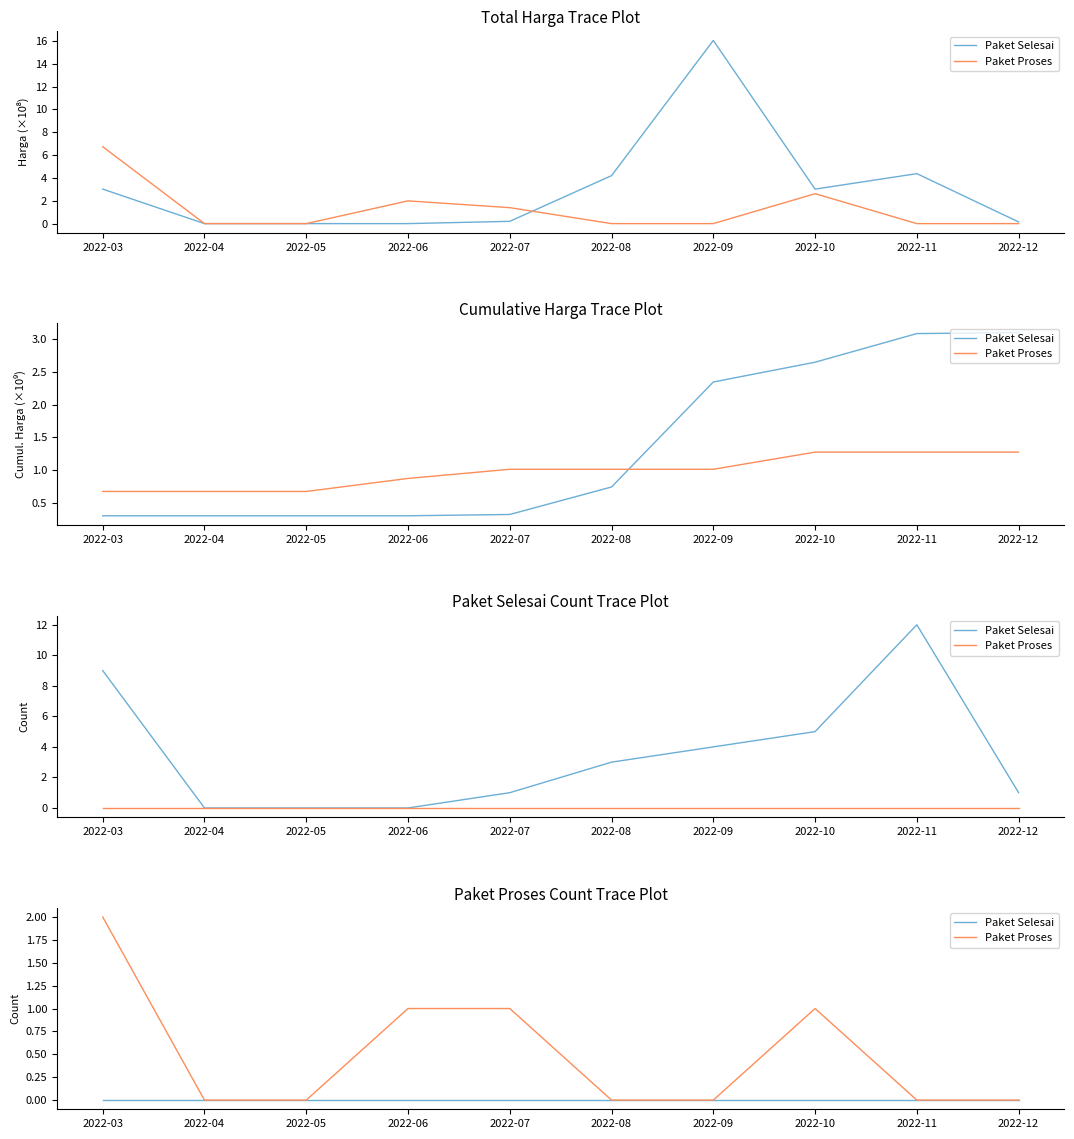

Reading left to right, list all the values displayed in this chart.

Paket Selesai: 2022-03=0	2022-04=0	2022-05=0	2022-06=0	2022-07=0	2022-08=0	2022-09=0	2022-10=0	2022-11=0	2022-12=0
Paket Proses: 2022-03=2	2022-04=0	2022-05=0	2022-06=1	2022-07=1	2022-08=0	2022-09=0	2022-10=1	2022-11=0	2022-12=0